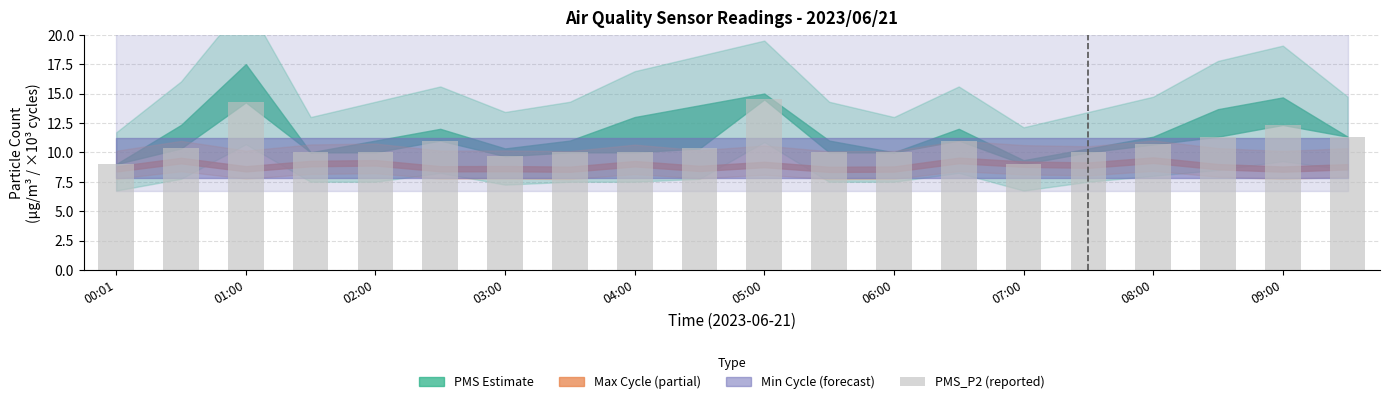

What is the difference between the maximum and minimum values?

5.5